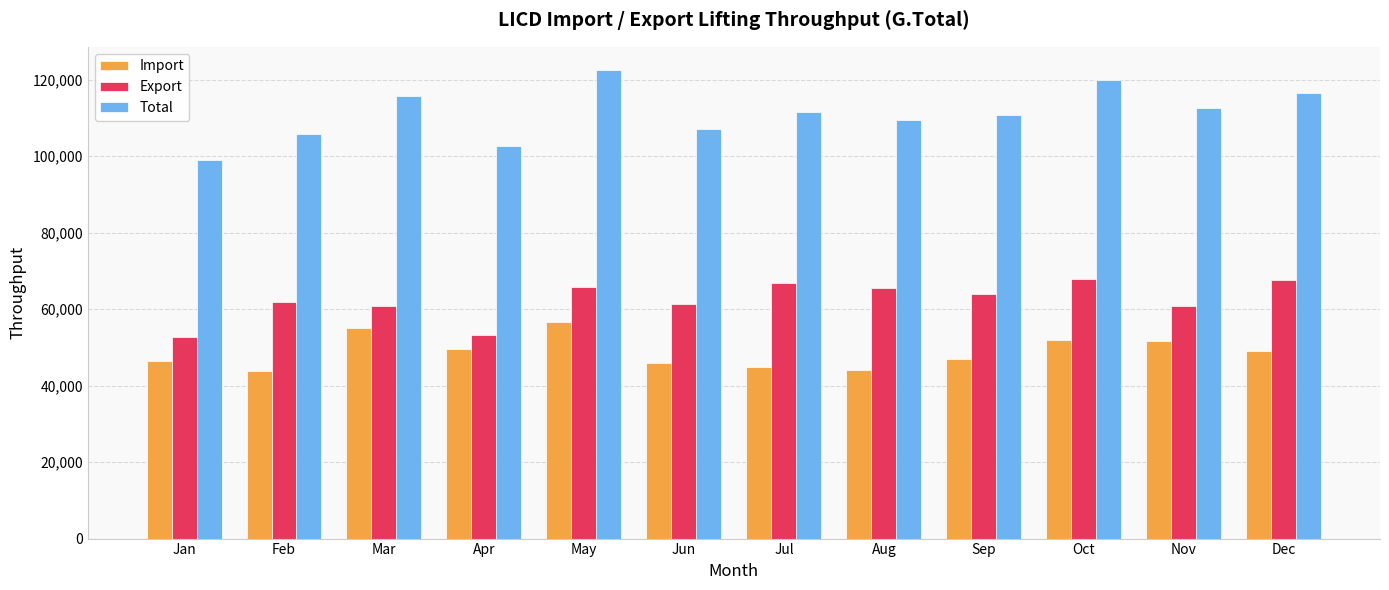

What is the value of the Import bar at the 9th from the left?

46885